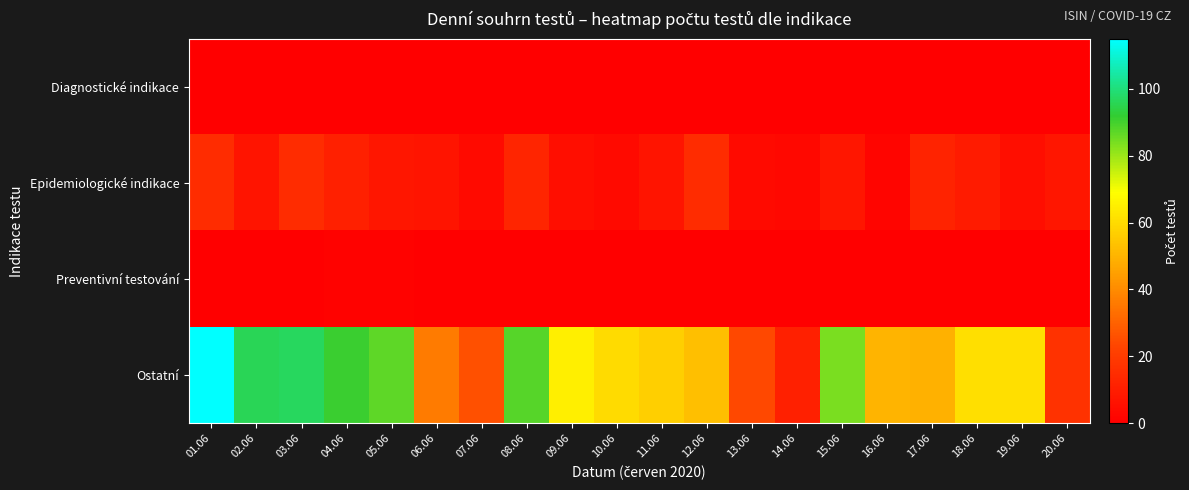

At which category is the sum across all series the highest?

01.06